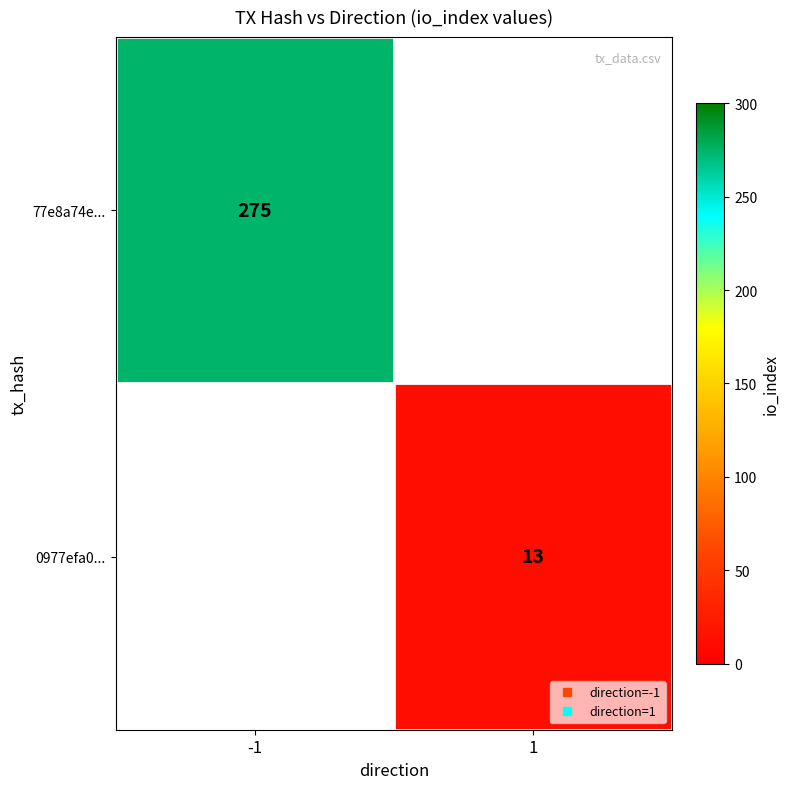

Which label corresponds to the largest value in the chart?

-1